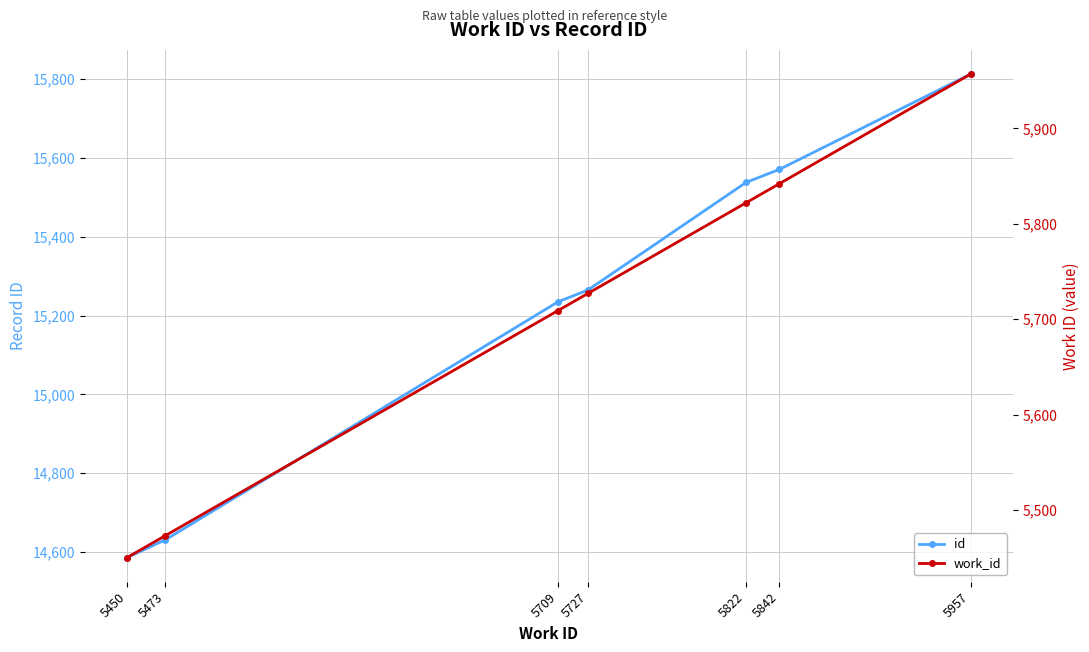

At how many categories does at least one series exceed 8750?

7